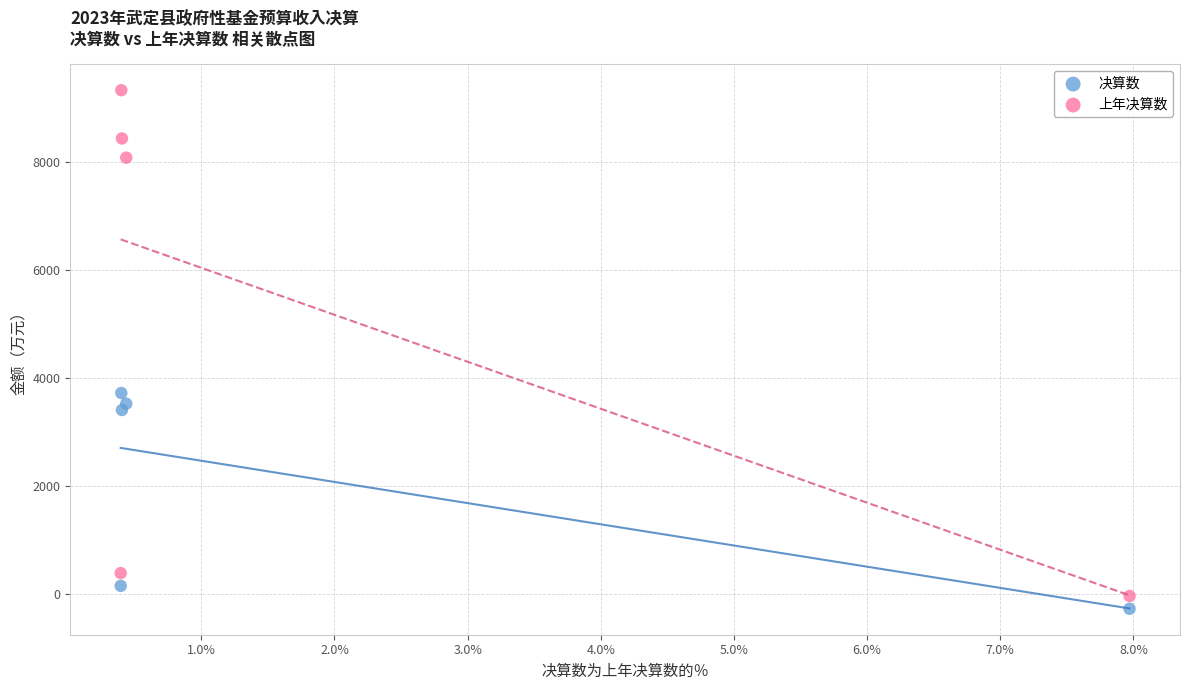

Which series reaches the minimum Y coordinate?

决算数